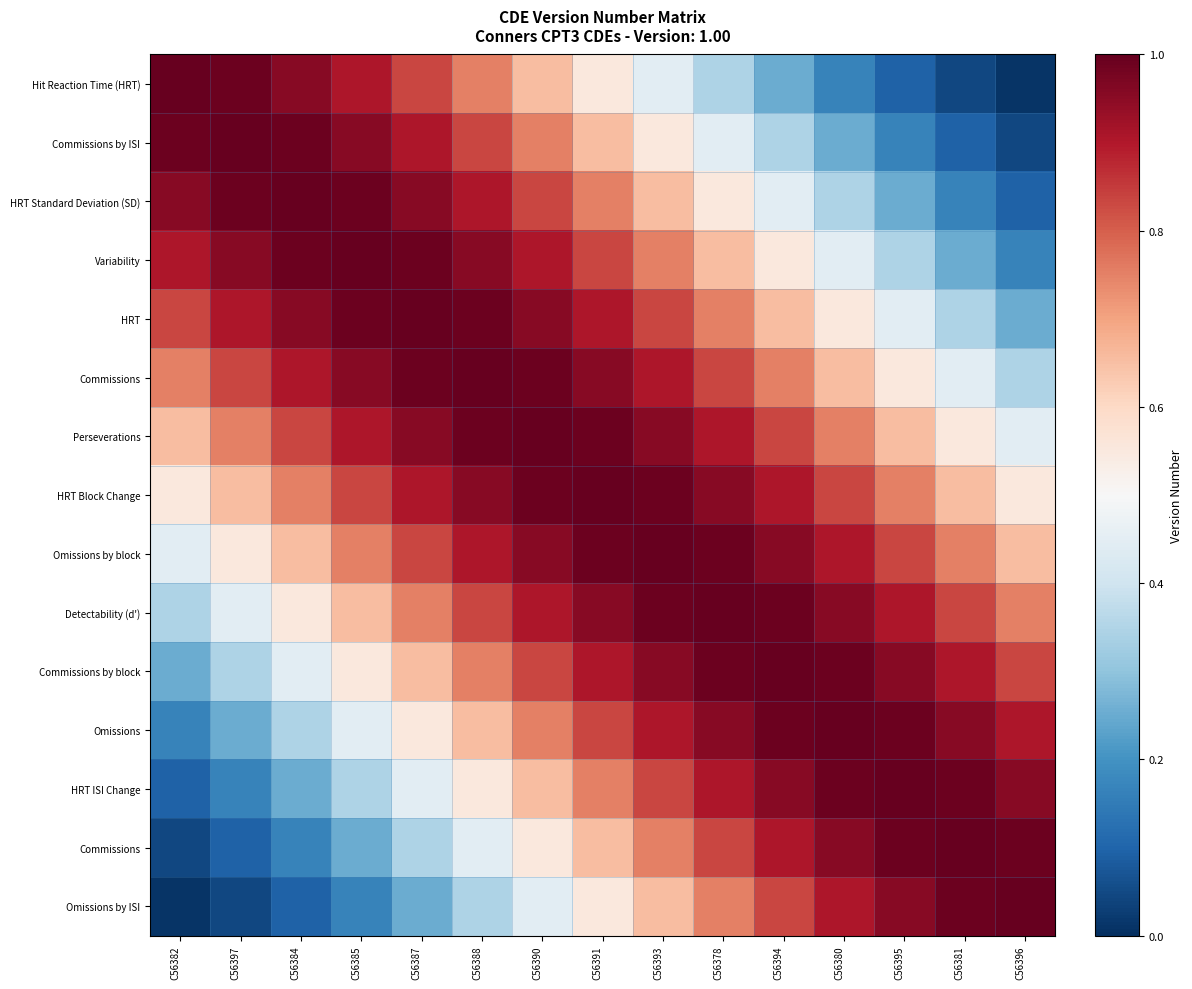

Which category has the lowest value across all series?

C56396